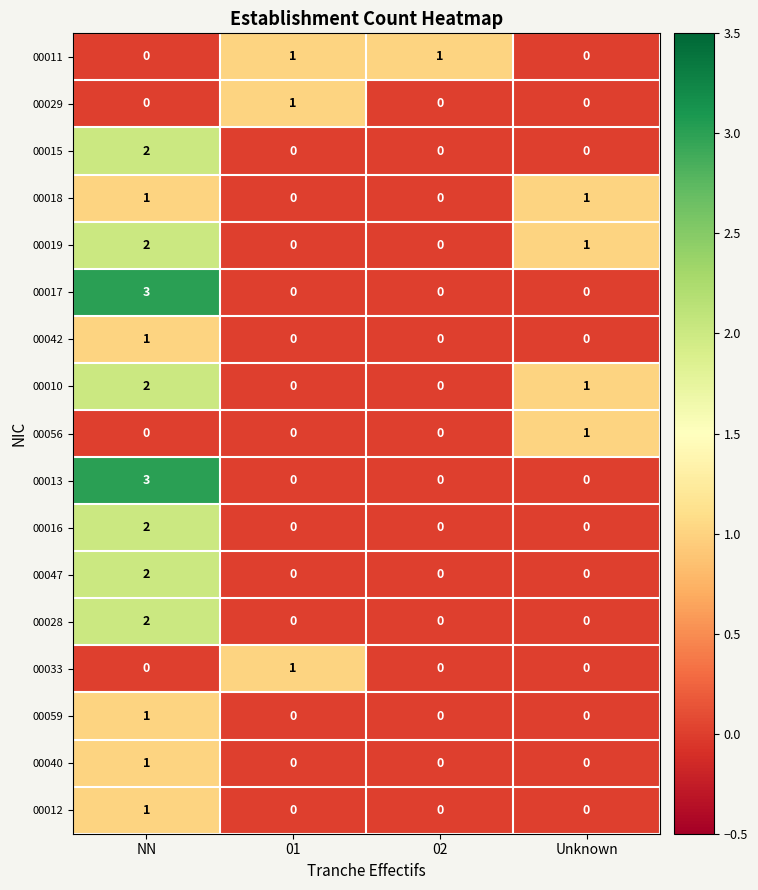

How many categories are shown in the chart?

4